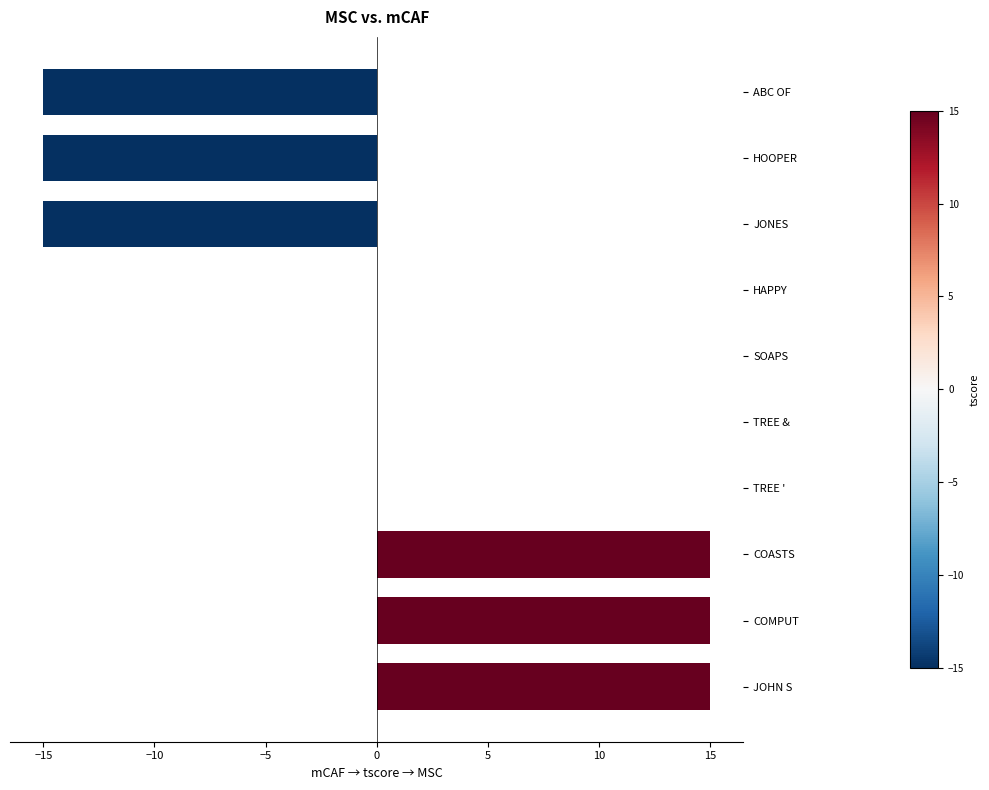

What is the sum of the values at SOAPS and ABC OF?

-15